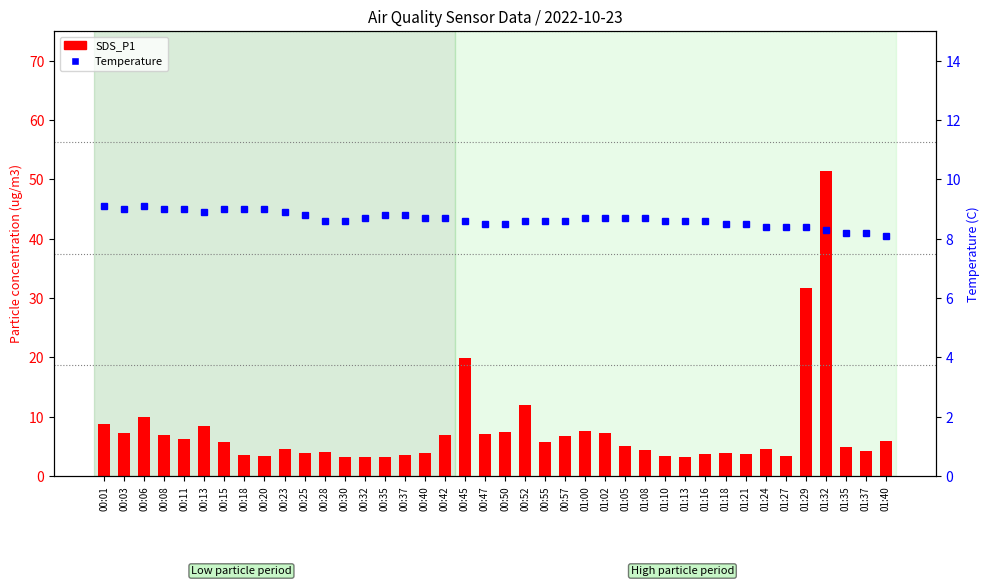

What position from the left is 01:13?

30